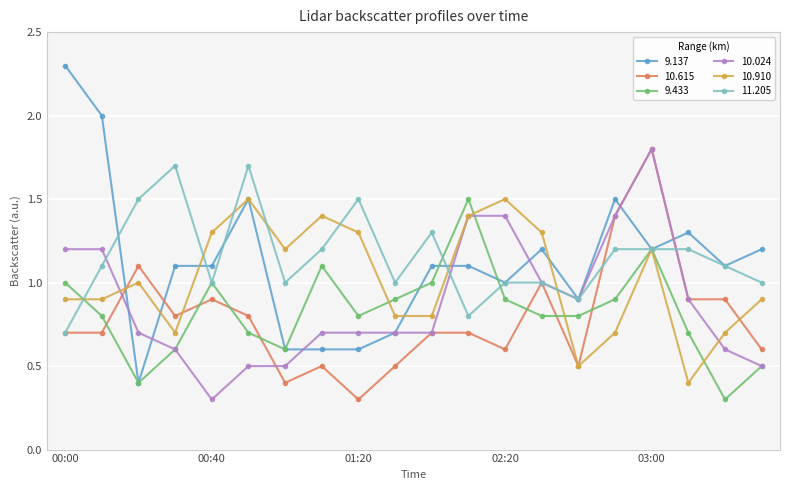

Which series has the largest range (max minus min)?

9.137